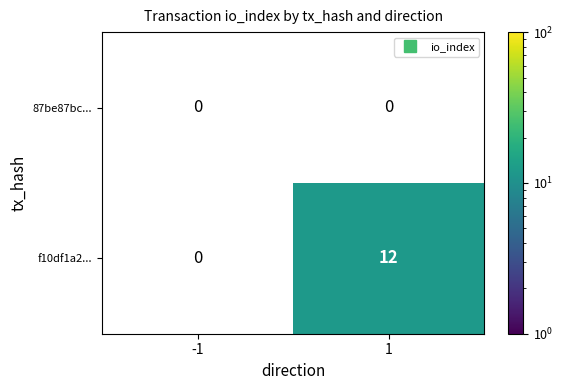

Which series has the largest total across all categories?

f10df1a2...